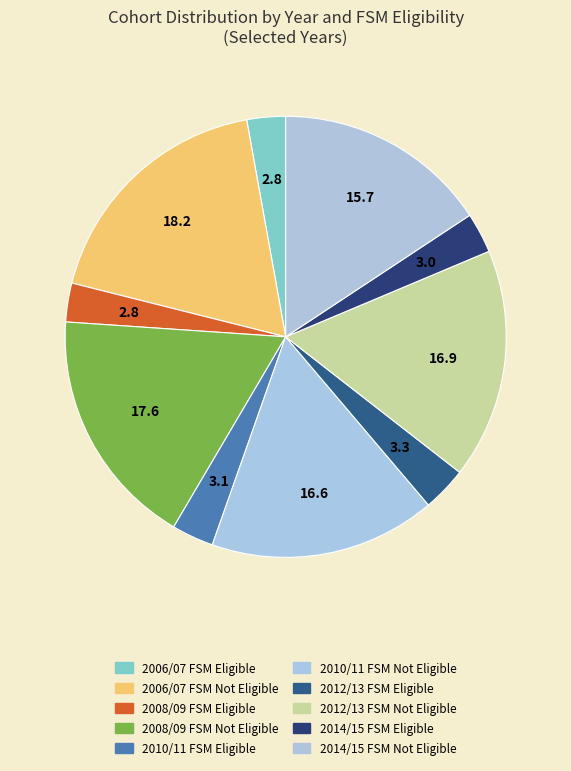

Is there any slice that represents more than half of the pie?

No